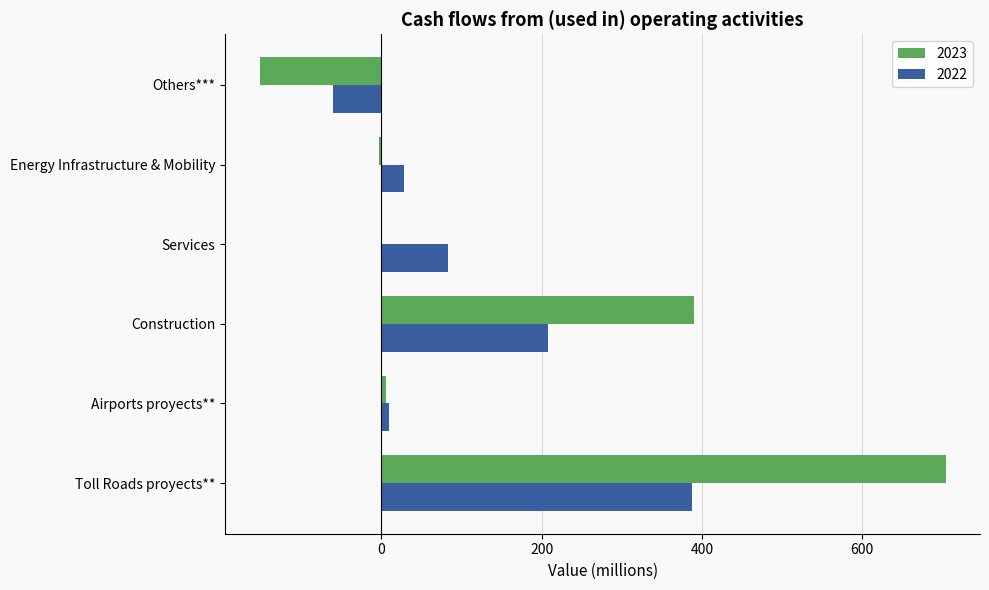

Between Toll Roads proyects** and Construction, which series saw the biggest shift?

2023